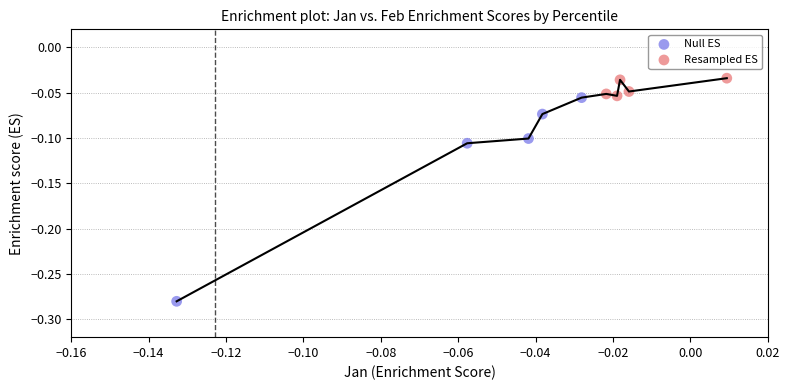

Which series has the widest spread of Y values?

Null ES